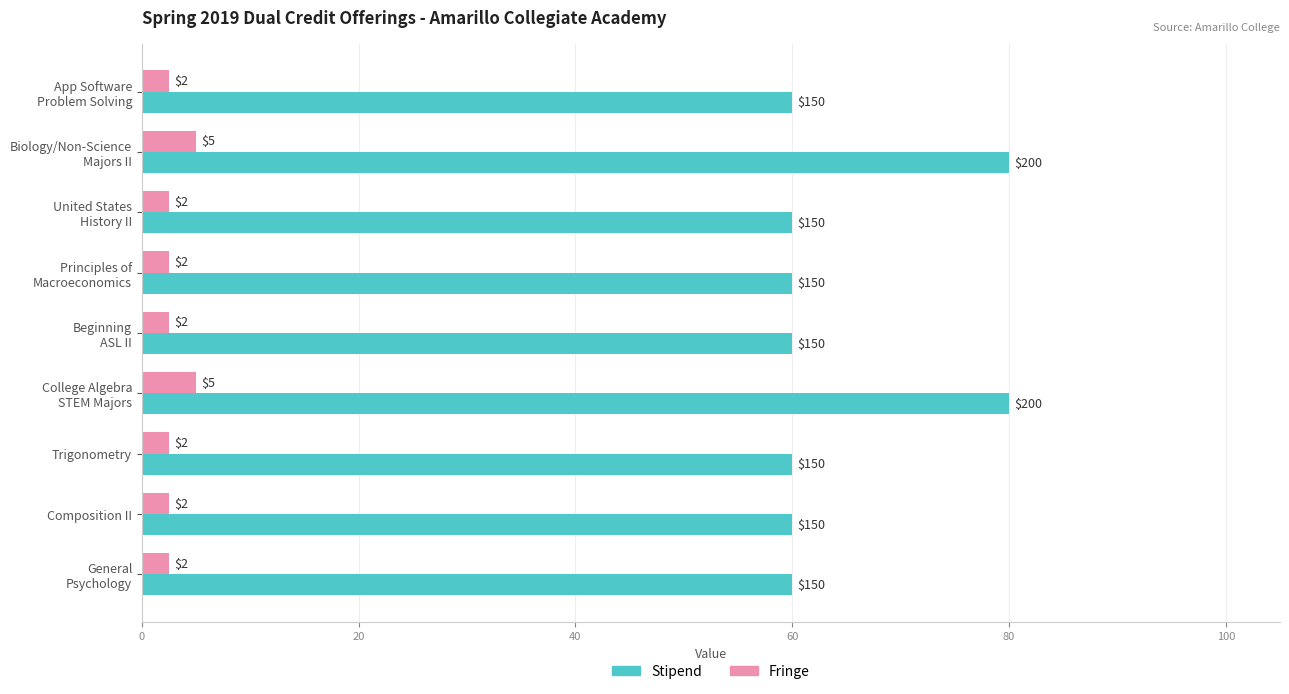

List the series in order of their overall mean, lowest first.

Fringe, Stipend